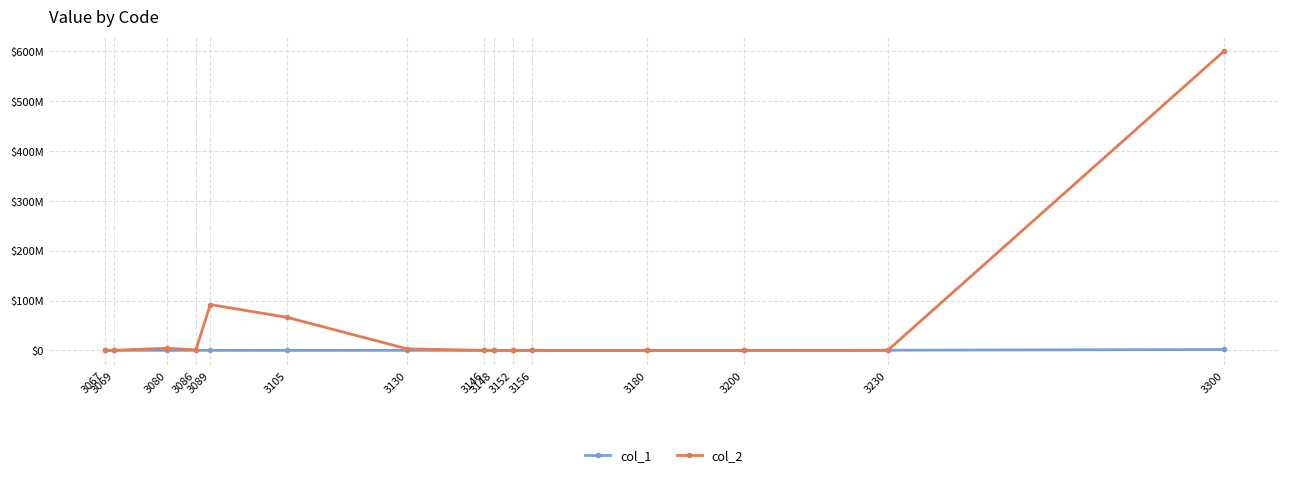

Reading right to left, list all the values displayed in this chart.

col_1: 3300=1760037	3230=322448	3200=4592	3180=726	3156=1300	3152=1417	3148=0	3146=2	3130=83	3105=4509	3089=4834	3086=17	3080=940	3069=142148	3067=143
col_2: 3300=600705294	3230=0	3200=0	3180=0	3156=0	3152=0	3148=0	3146=1623	3130=3034260	3105=66231942	3089=91997754	3086=891474	3080=4275874	3069=0	3067=4697